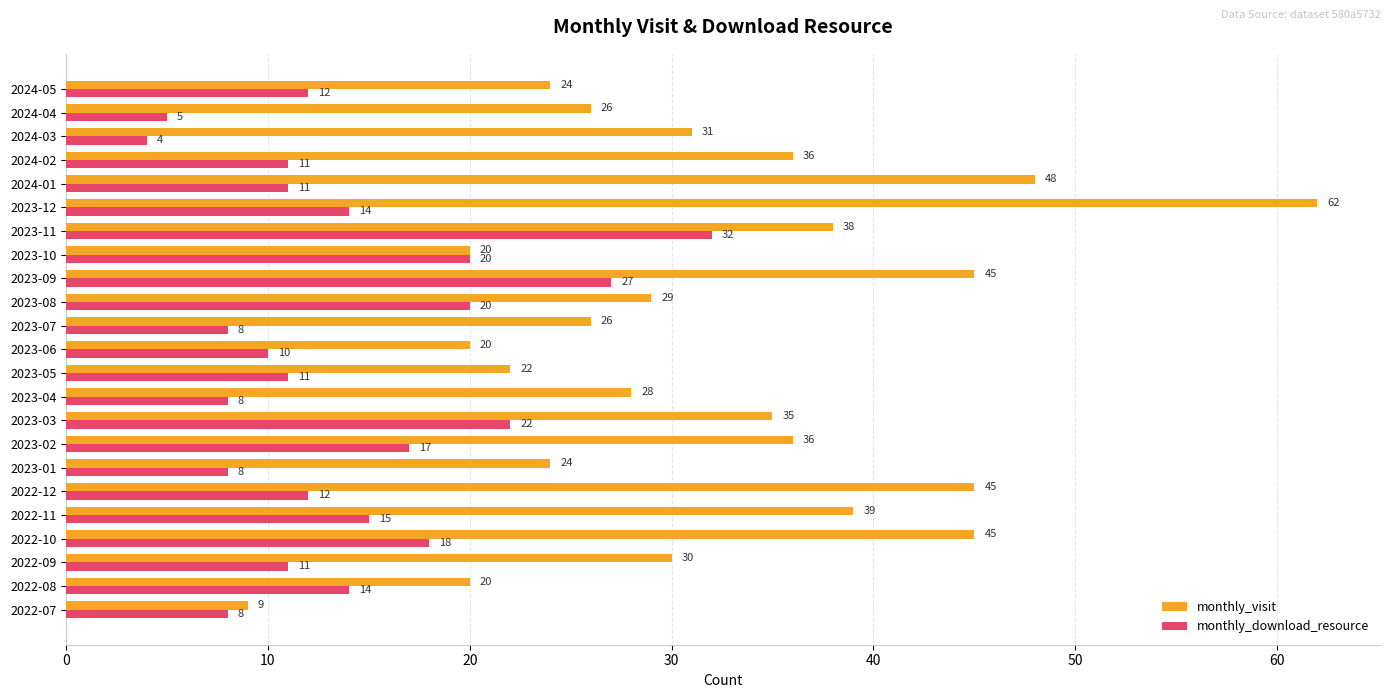

Where is monthly_visit nearest to the value 35?

2023-03